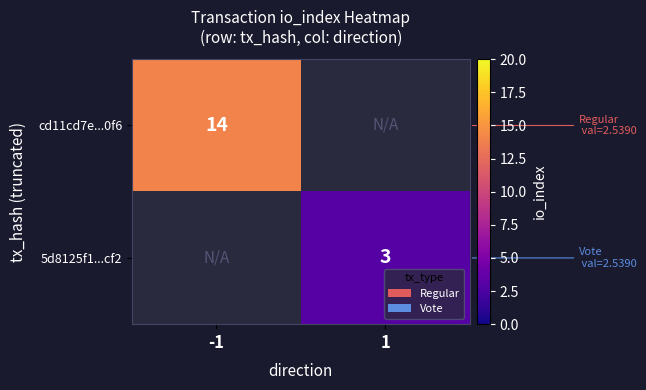

What is the minimum value shown in the chart?

3.0